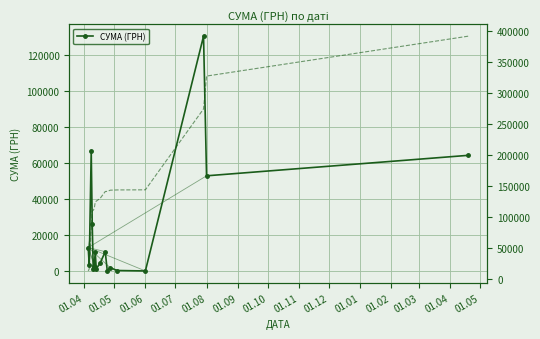

True or false: СУМА (ГРН) has more than 0 interior local peaks.

True